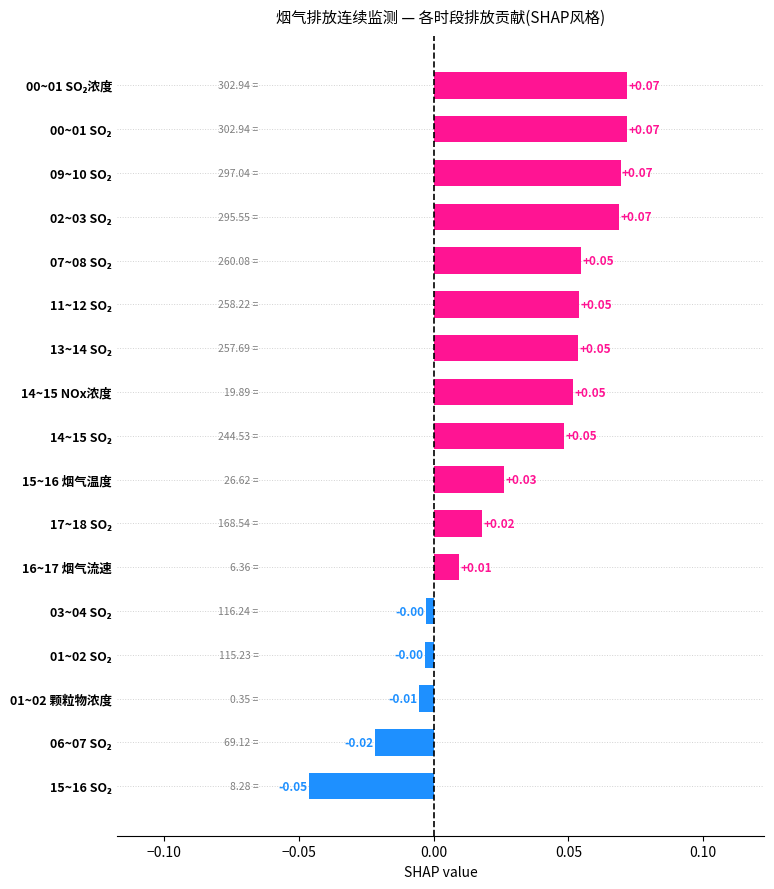

What is the sum of all values?

0.5